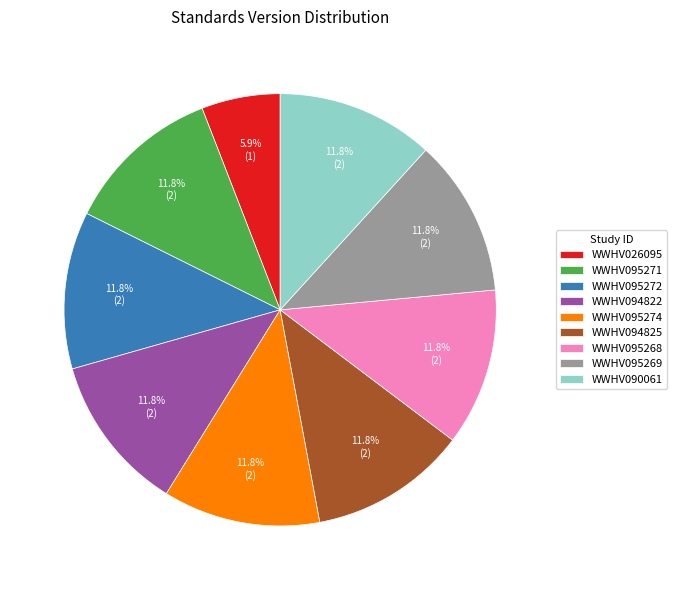

To the nearest percent, what is the difference between the largest and smallest slice percentages?

6%